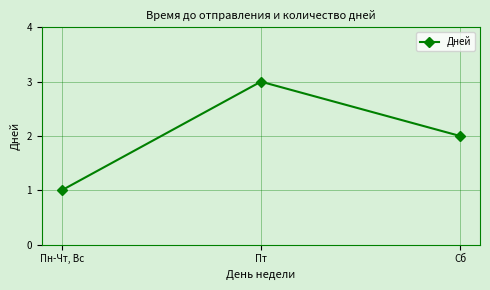

What is the sum of all values?

6